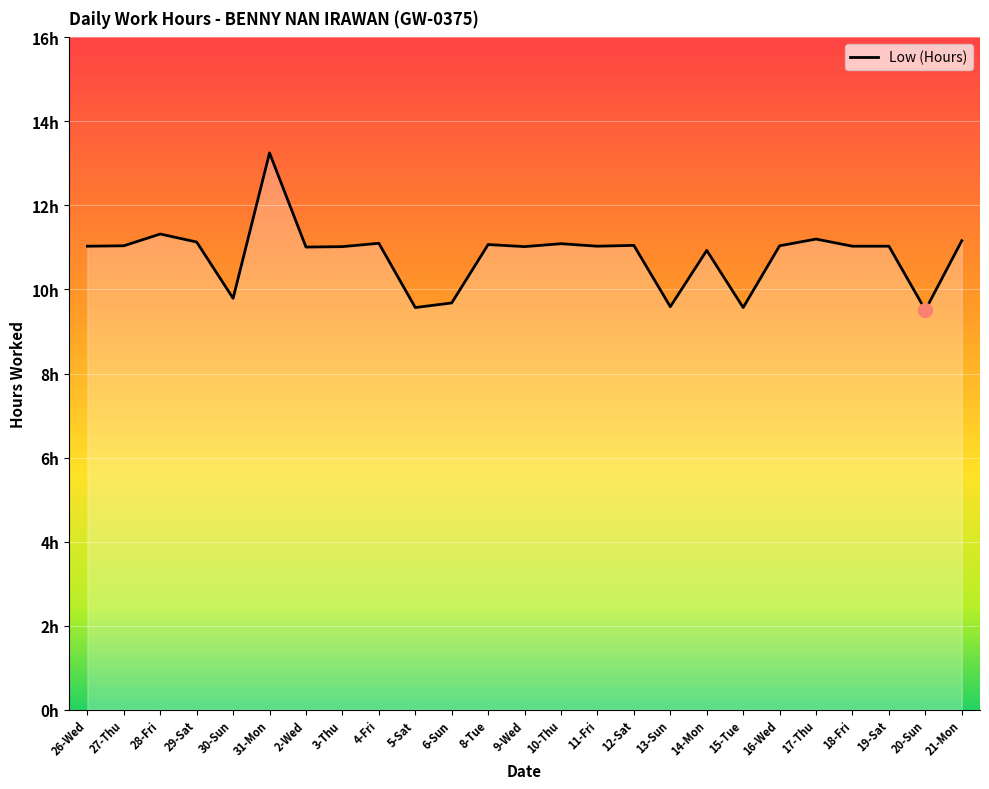

Does the chart display data point markers on the line(s)?

No